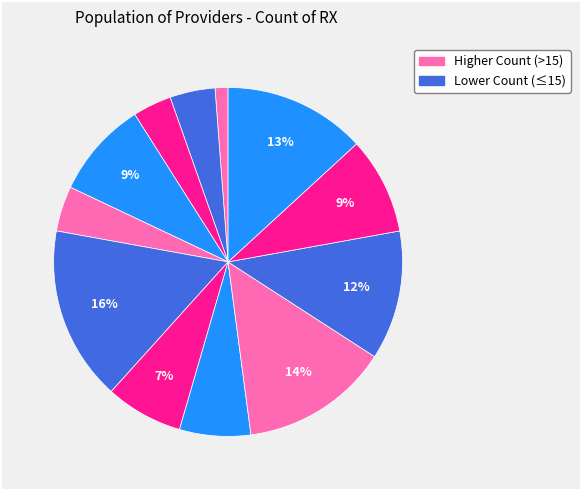

How many slices are in this pie chart?

12